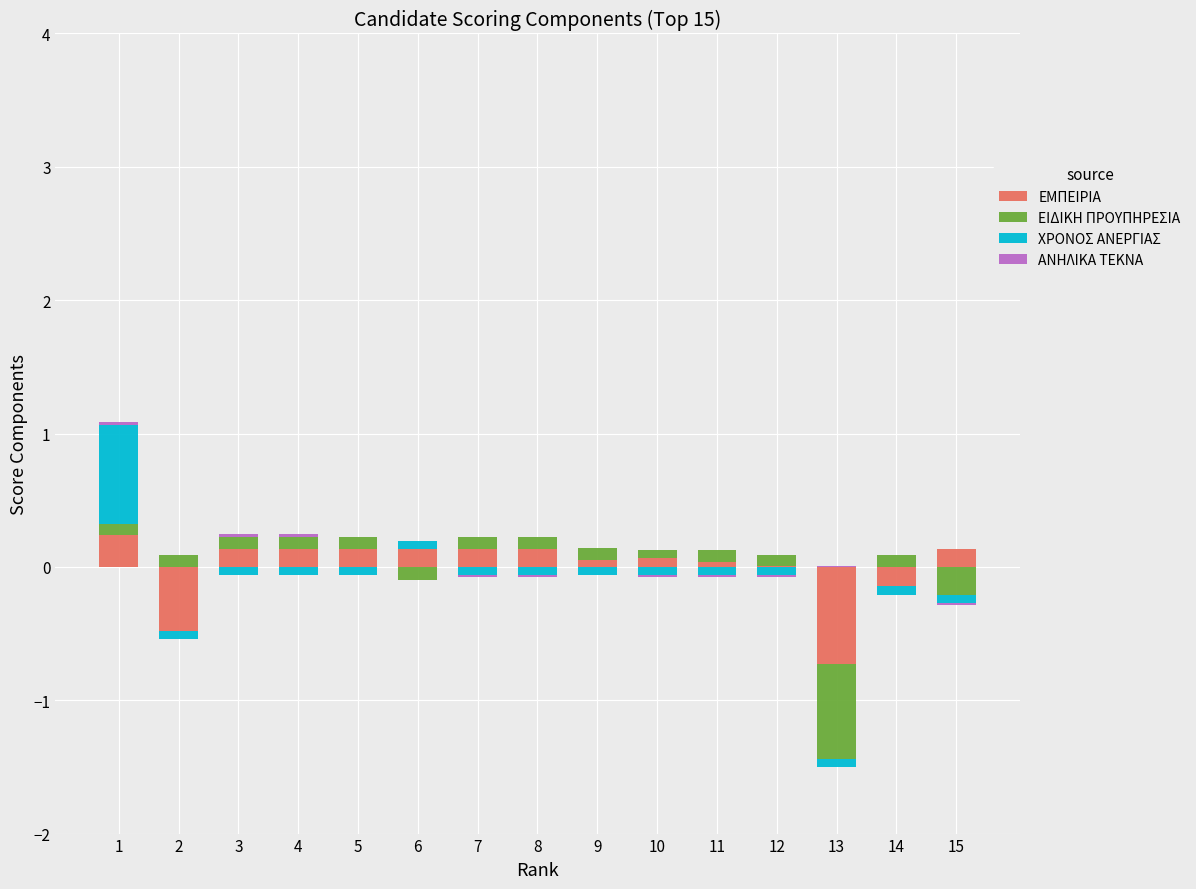

What is the difference between the second highest and second lowest values in the ΧΡΟΝΟΣ ΑΝΕΡΓΙΑΣ series?

0.1